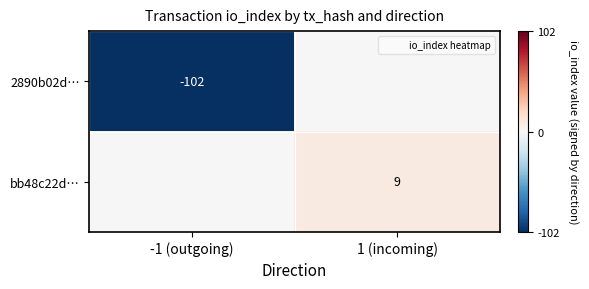

At which category is the sum across all series the highest?

1 (incoming)